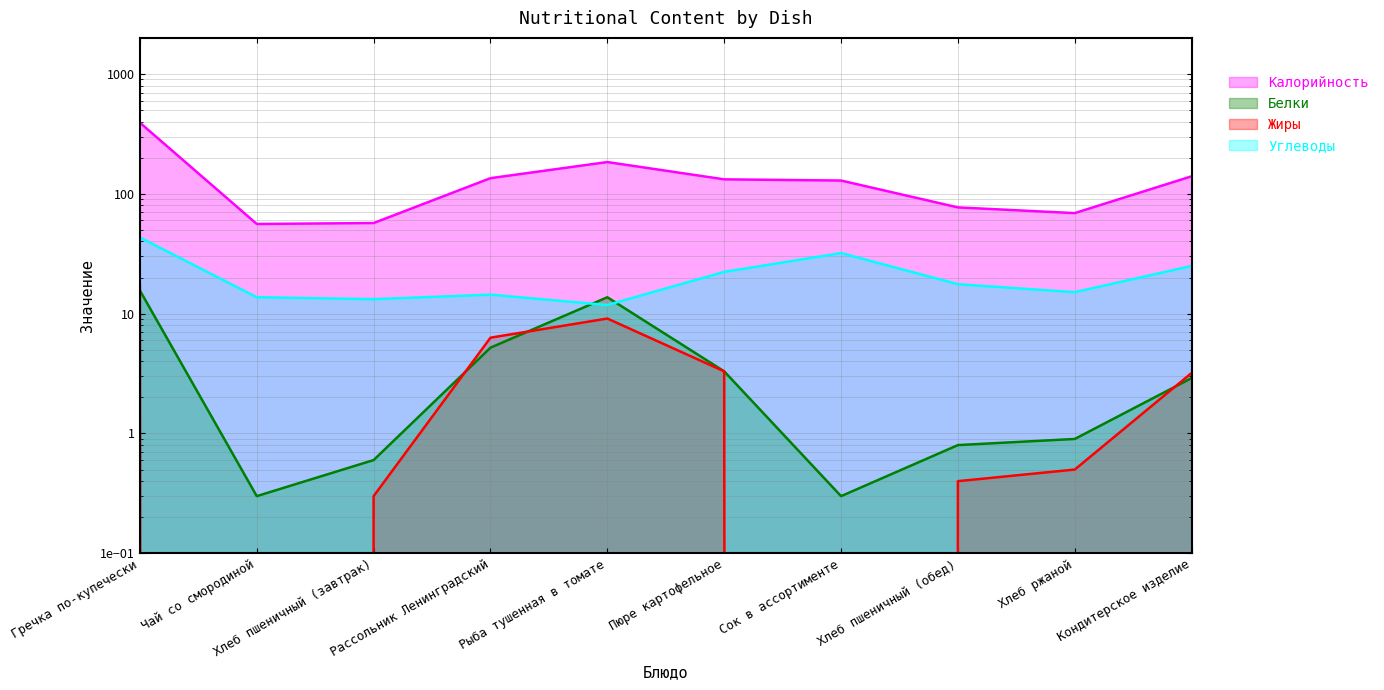

Reading right to left, transcribe all the data shown in this chart.

Калорийность: 140.0	69.0	77.0	129.0	132.0	184.0	135.0	57.0	56.0	392.0
Белки: 2.9	0.9	0.8	0.3	3.3	13.7	5.2	0.6	0.3	15.6
Жиры: 3.2	0.5	0.4	0.0	3.3	9.1	6.3	0.3	0.0	17.4
Углеводы: 25.0	15.1	17.6	32.0	22.3	11.8	14.4	13.2	13.7	43.2